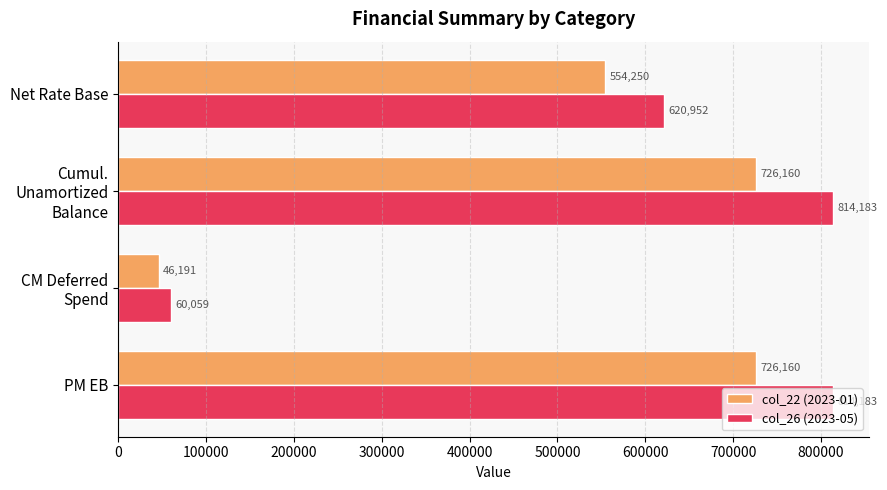

Which series has the largest range (max minus min)?

col_26 (2023-05)